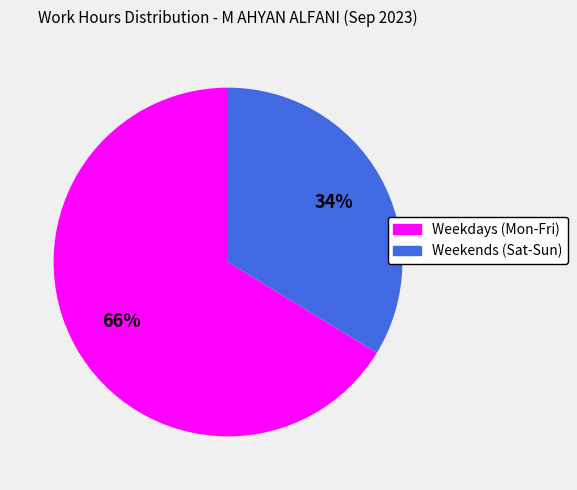

Does Weekdays (Mon-Fri) account for over 50% of the chart?

Yes